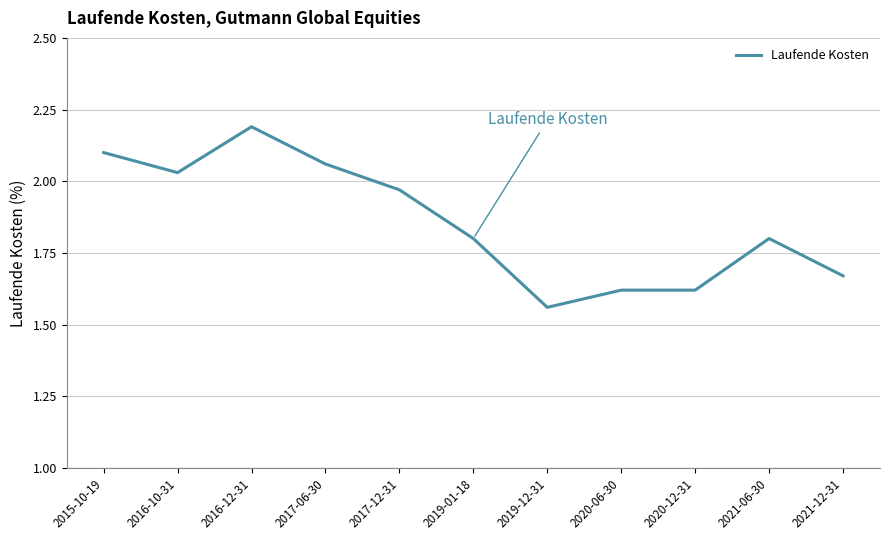

Where is the first local maximum?

2016-12-31